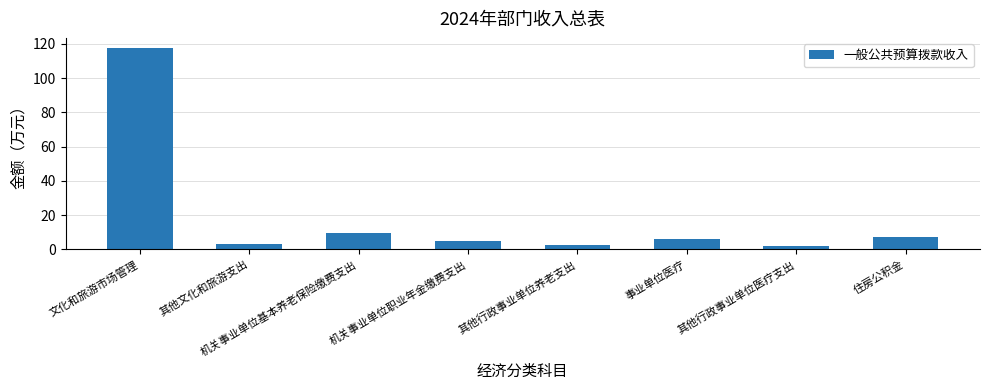

How many distinct data groups are displayed?

1